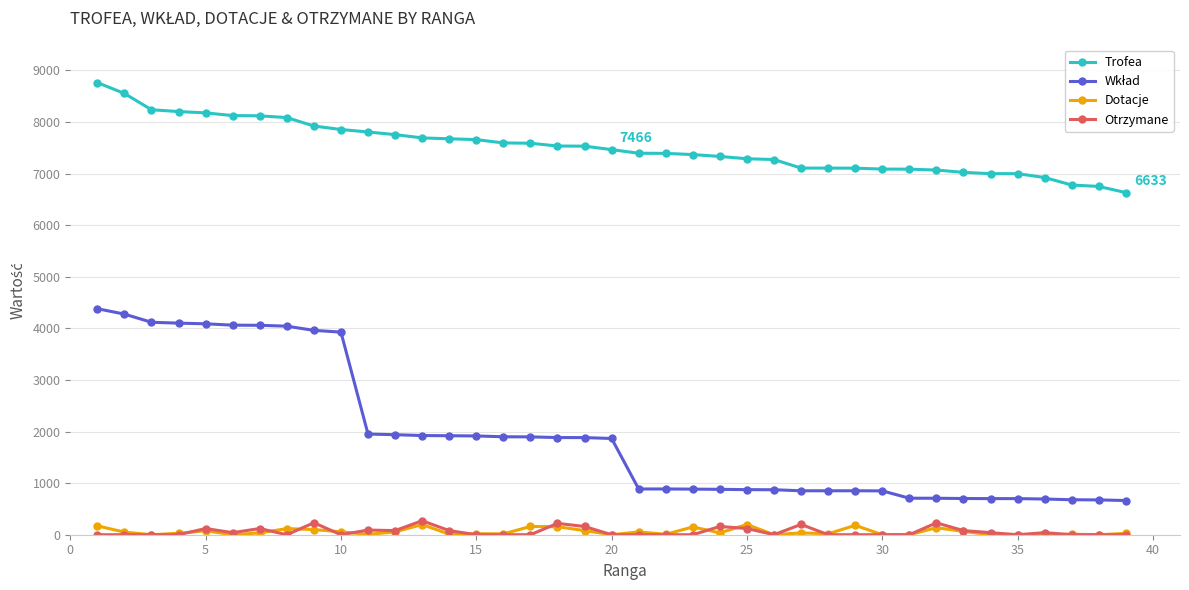

What is the greatest value displayed?

8765